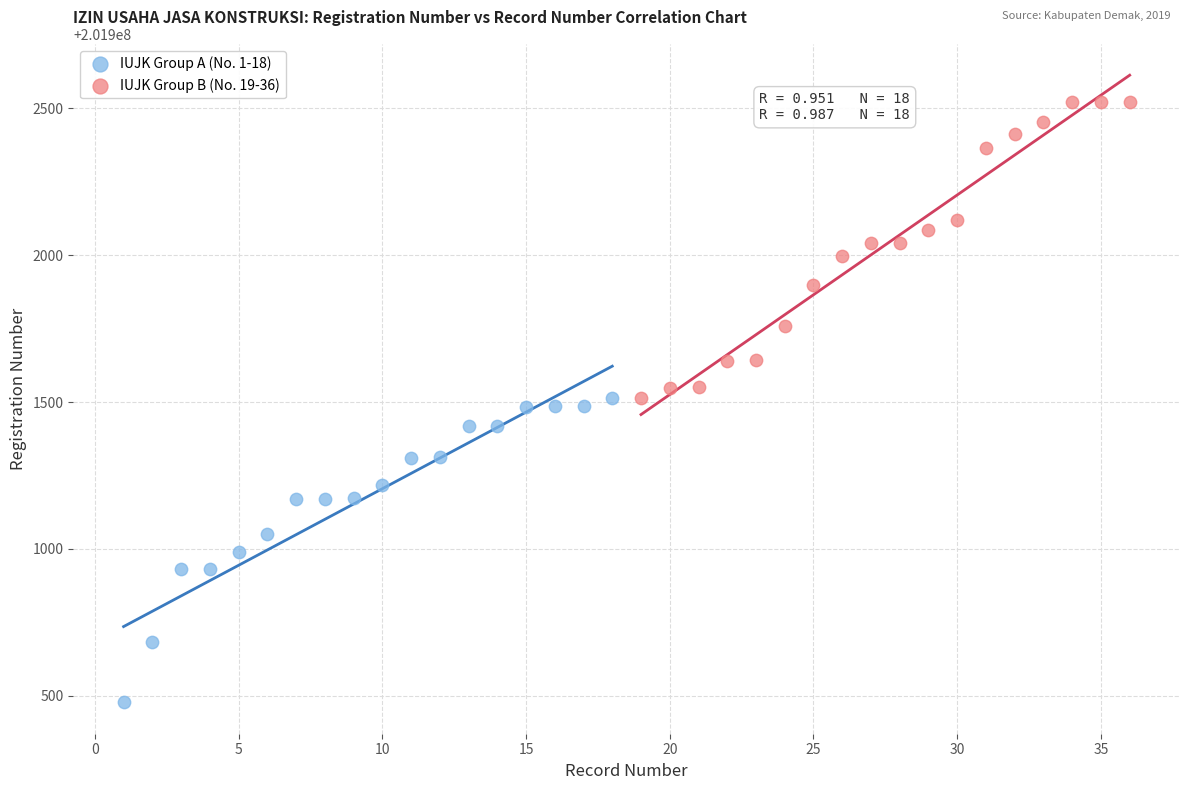

What are all the series names shown in the legend?

IUJK Group A (No. 1-18), IUJK Group B (No. 19-36)